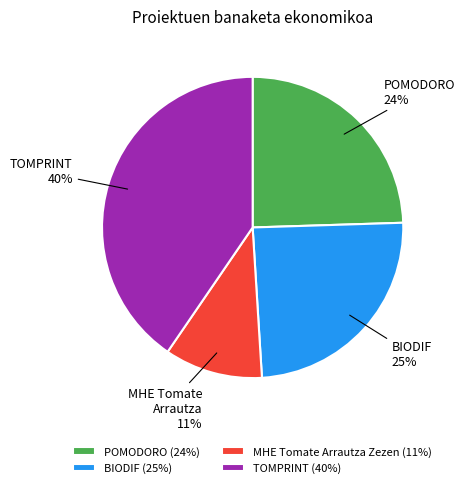

Is it true that TOMPRINT is 40% of the pie?

True